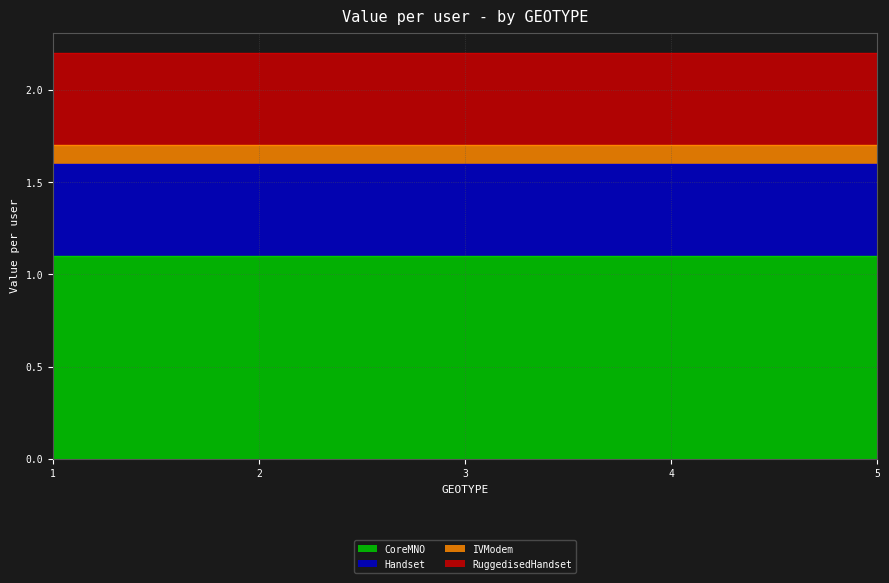

The value of RuggedisedHandset at 2 is 0.5. True or false?

True